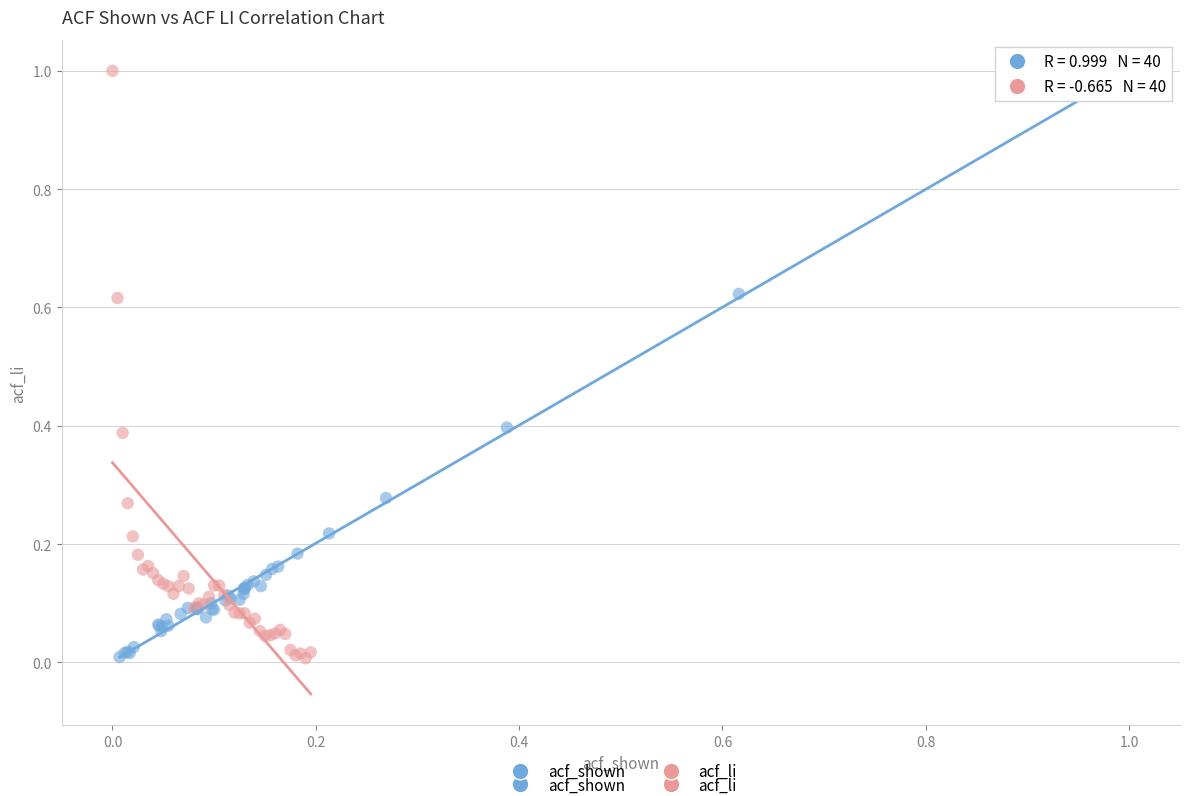

Which series has the widest spread of Y values?

acf_li